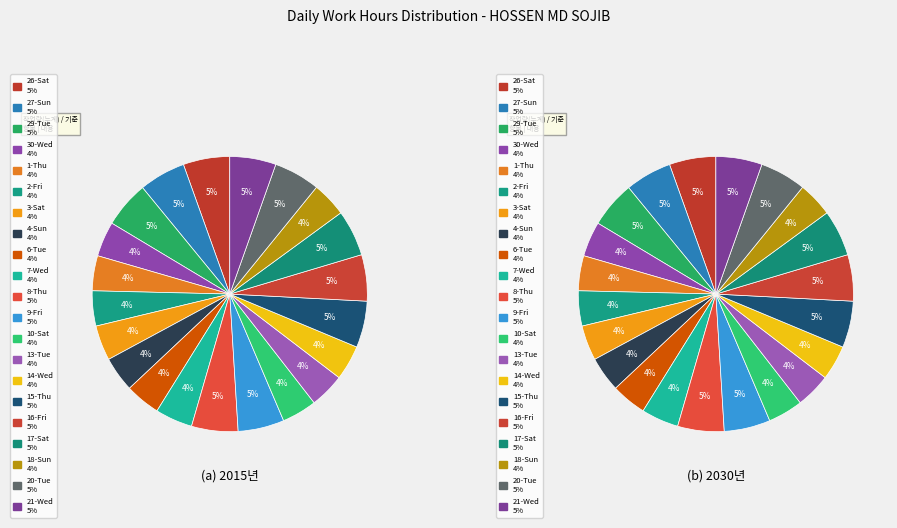

Between 7-Wed and 4-Sun, which is larger?

7-Wed